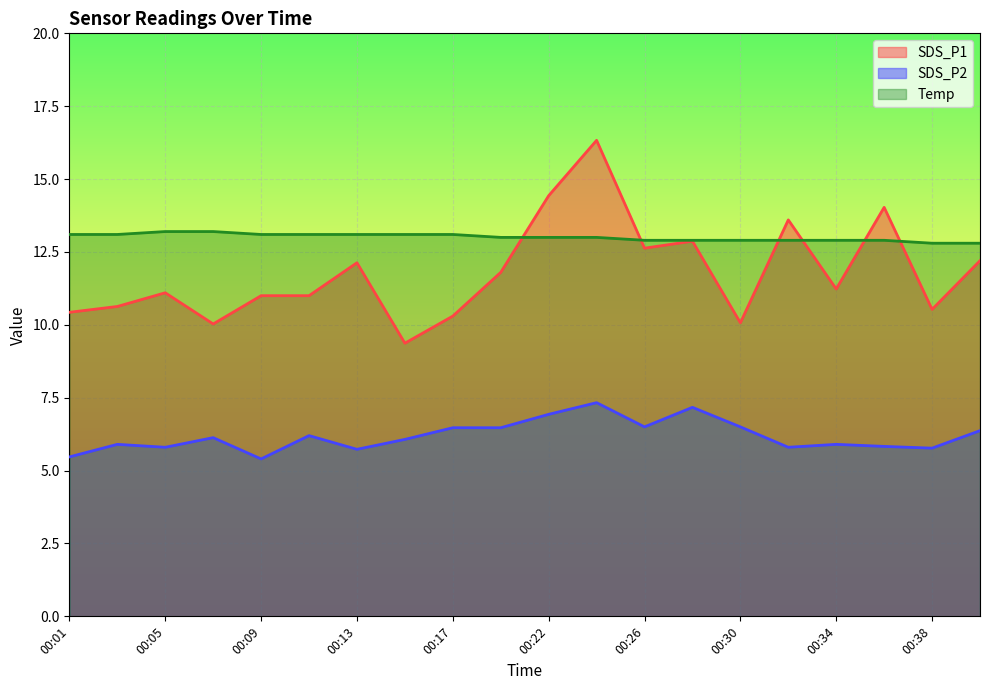

True or false: SDS_P2 and SDS_P1 intersect in this chart.

False